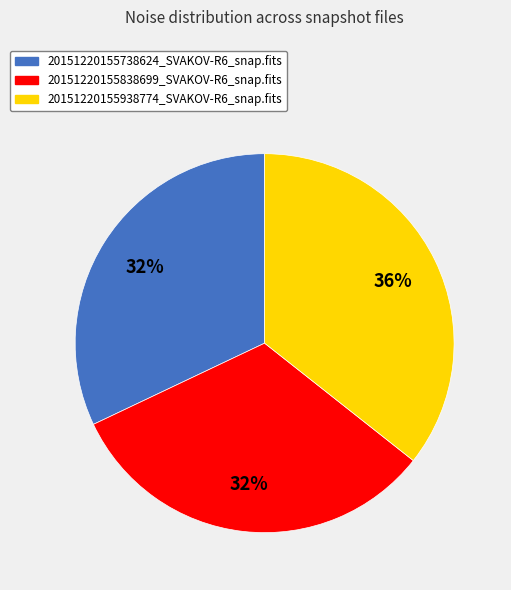

Which category has the biggest portion of the pie?

20151220155938774_SVAKOV-R6_snap.fits